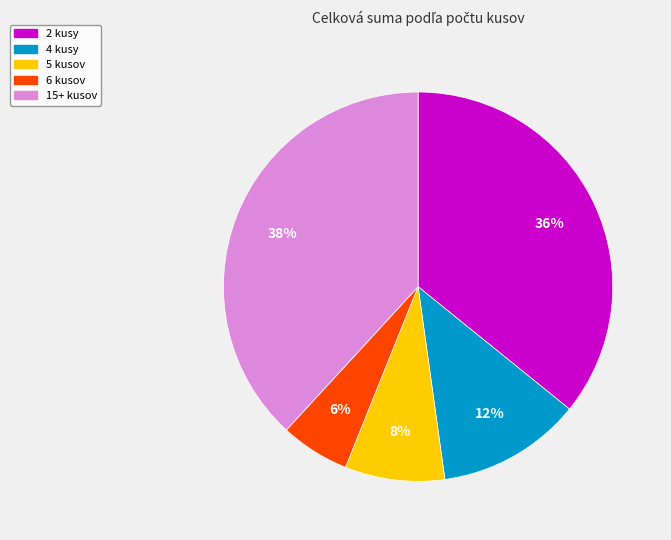

To the nearest percent, what is the average slice percentage?

20%